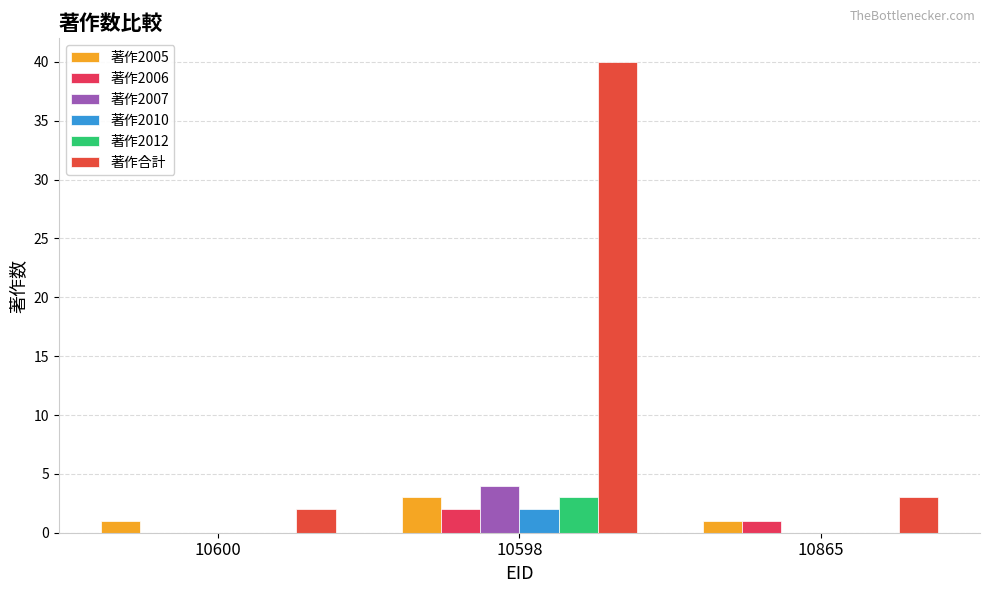

How many positive values does the 著作2006 series have?

2